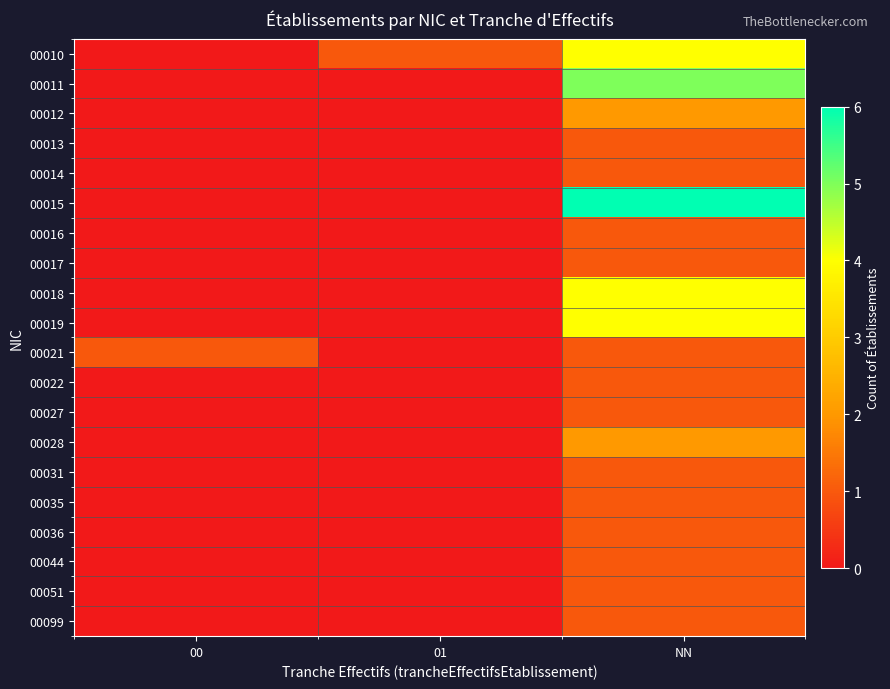

Reading left to right, list all the values displayed in this chart.

00010: 00=0	01=1	NN=4
00011: 00=0	01=0	NN=5
00012: 00=0	01=0	NN=2
00013: 00=0	01=0	NN=1
00014: 00=0	01=0	NN=1
00015: 00=0	01=0	NN=6
00016: 00=0	01=0	NN=1
00017: 00=0	01=0	NN=1
00018: 00=0	01=0	NN=4
00019: 00=0	01=0	NN=4
00021: 00=1	01=0	NN=1
00022: 00=0	01=0	NN=1
00027: 00=0	01=0	NN=1
00028: 00=0	01=0	NN=2
00031: 00=0	01=0	NN=1
00035: 00=0	01=0	NN=1
00036: 00=0	01=0	NN=1
00044: 00=0	01=0	NN=1
00051: 00=0	01=0	NN=1
00099: 00=0	01=0	NN=1